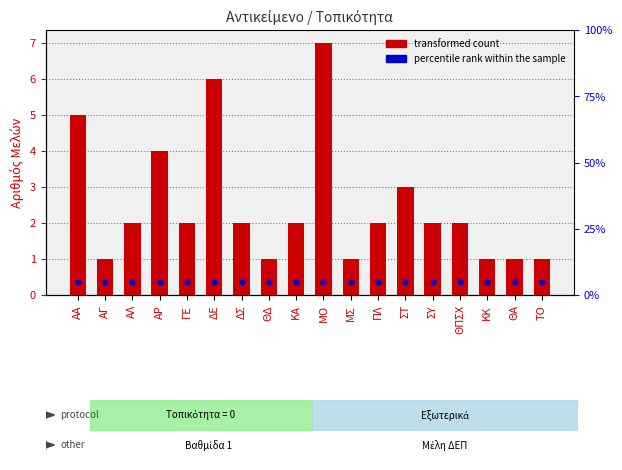

At which category is the sum across all series the highest?

ΜΟ